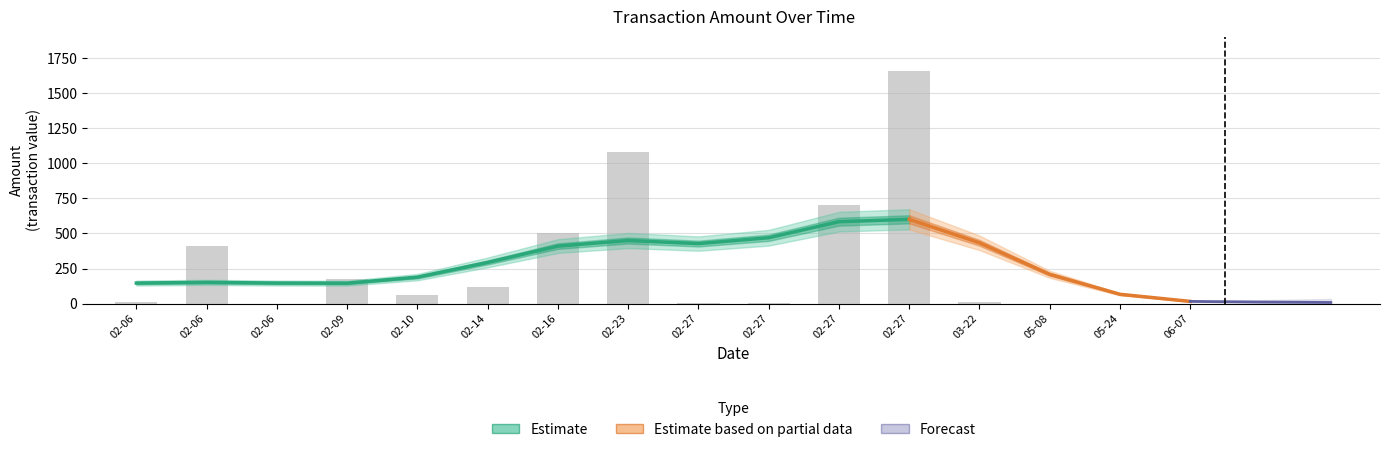

Rank the categories by value from highest to lowest.

02-27, 02-23, 02-27, 02-16, 02-06, 02-09, 02-14, 02-10, 03-22, 02-06, 02-27, 02-27, 05-08, 06-07, 05-24, 02-06